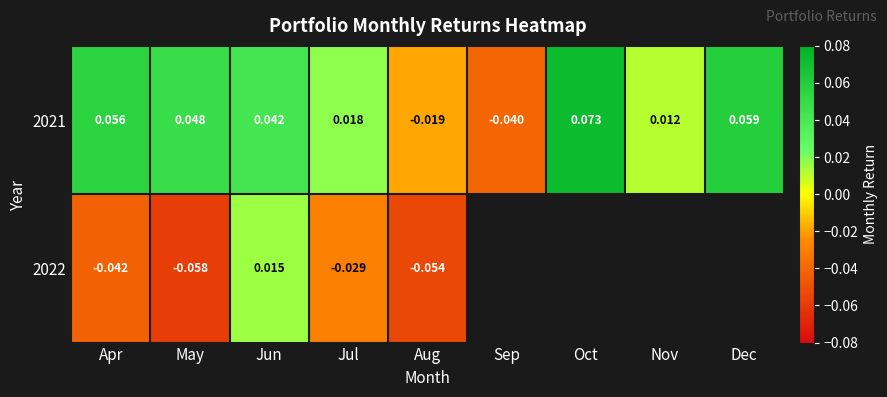

Rank the categories by 2021 value from lowest to highest.

Sep, Aug, Nov, Jul, Jun, May, Apr, Dec, Oct